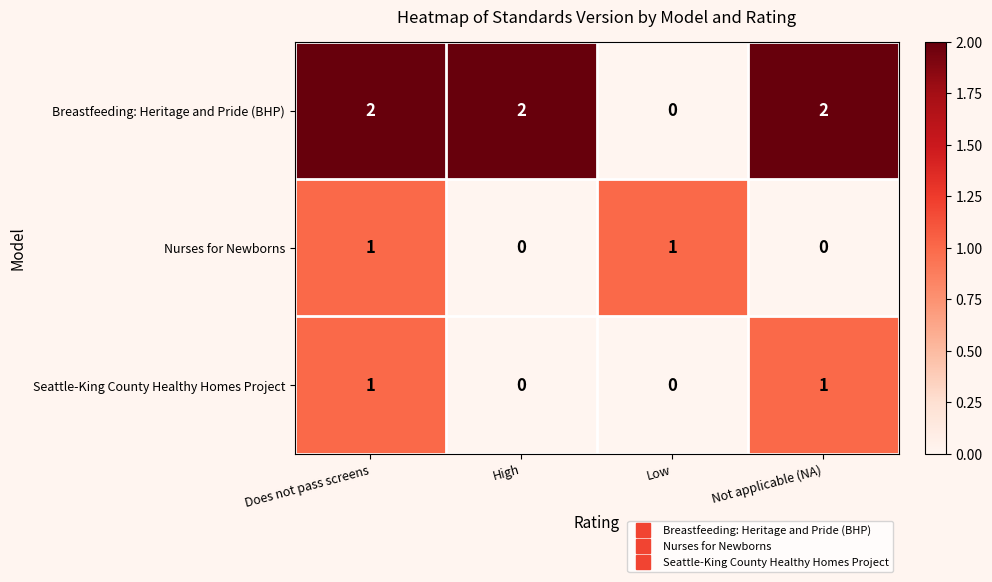

Reading left to right, extract all data points from this chart.

Breastfeeding: Heritage and Pride (BHP): Does not pass screens=2	High=2	Low=0	Not applicable (NA)=2
Nurses for Newborns: Does not pass screens=1	High=0	Low=1	Not applicable (NA)=0
Seattle-King County Healthy Homes Project: Does not pass screens=1	High=0	Low=0	Not applicable (NA)=1